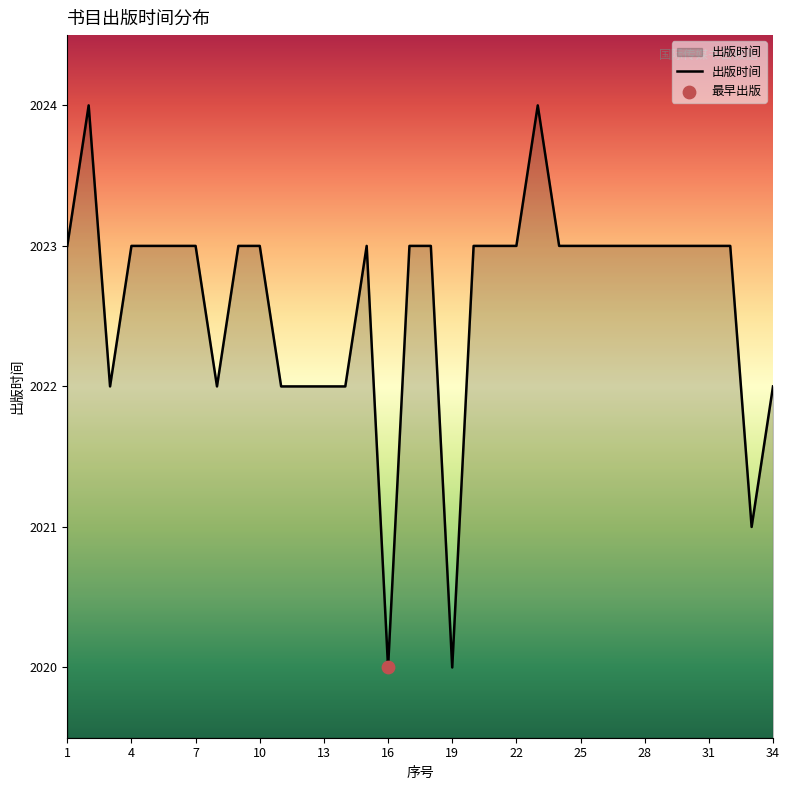

What is the maximum value shown in the chart?

2024